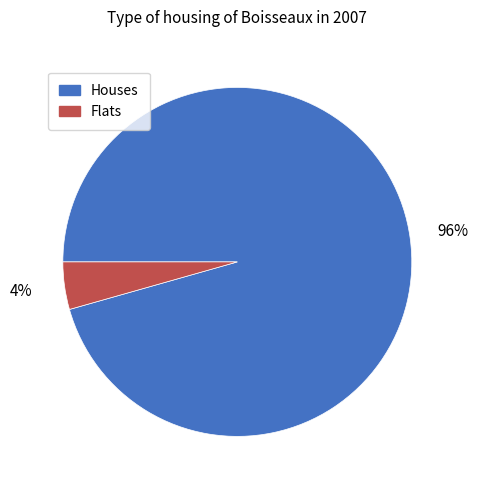

To the nearest percent, what is the average slice percentage?

50%